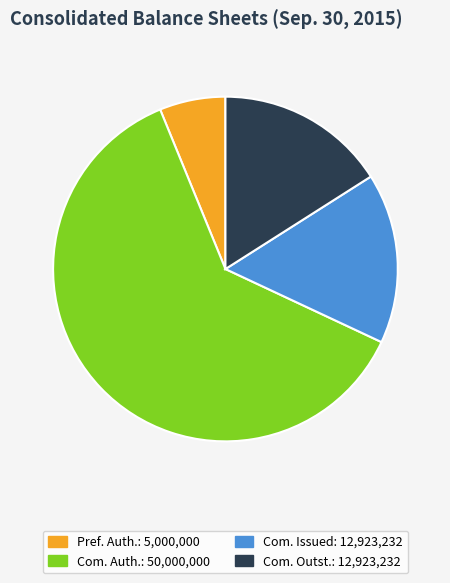

Is there any slice that represents more than half of the pie?

Yes